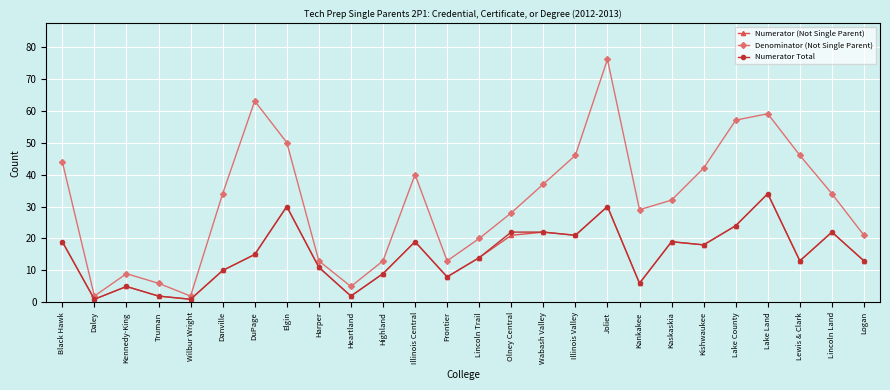

What value does the Numerator Total series have at Lewis & Clark, to the nearest 5?

15